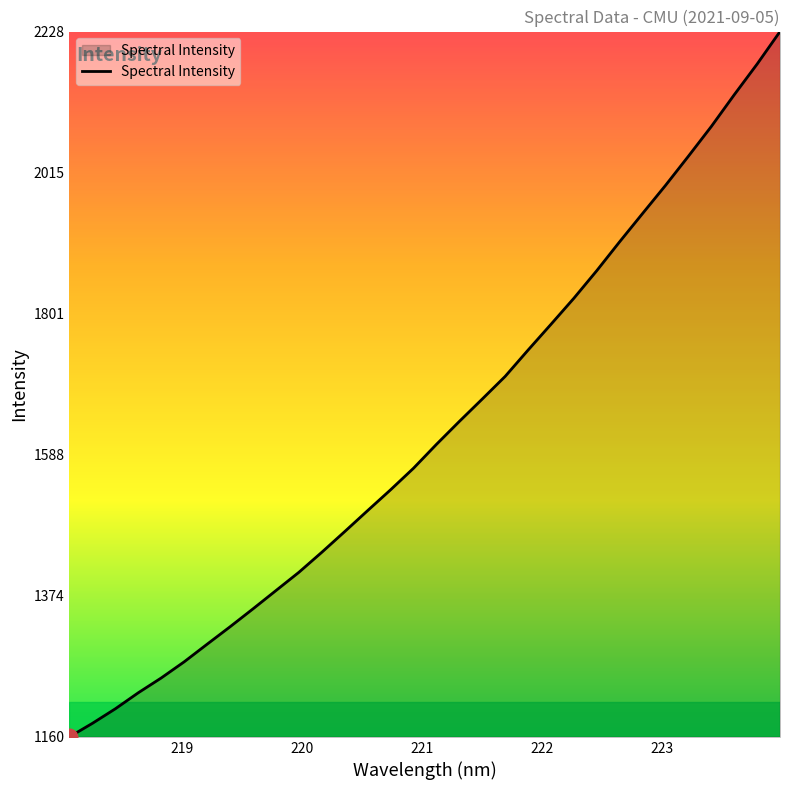

How many values are below 1603?

16